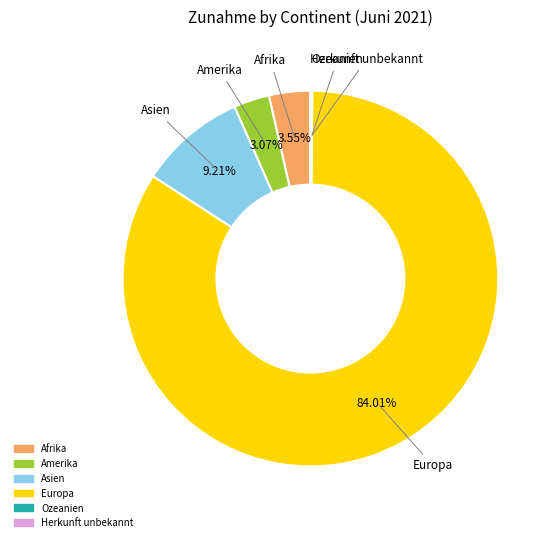

Is it true that Asien is 9% of the pie?

True